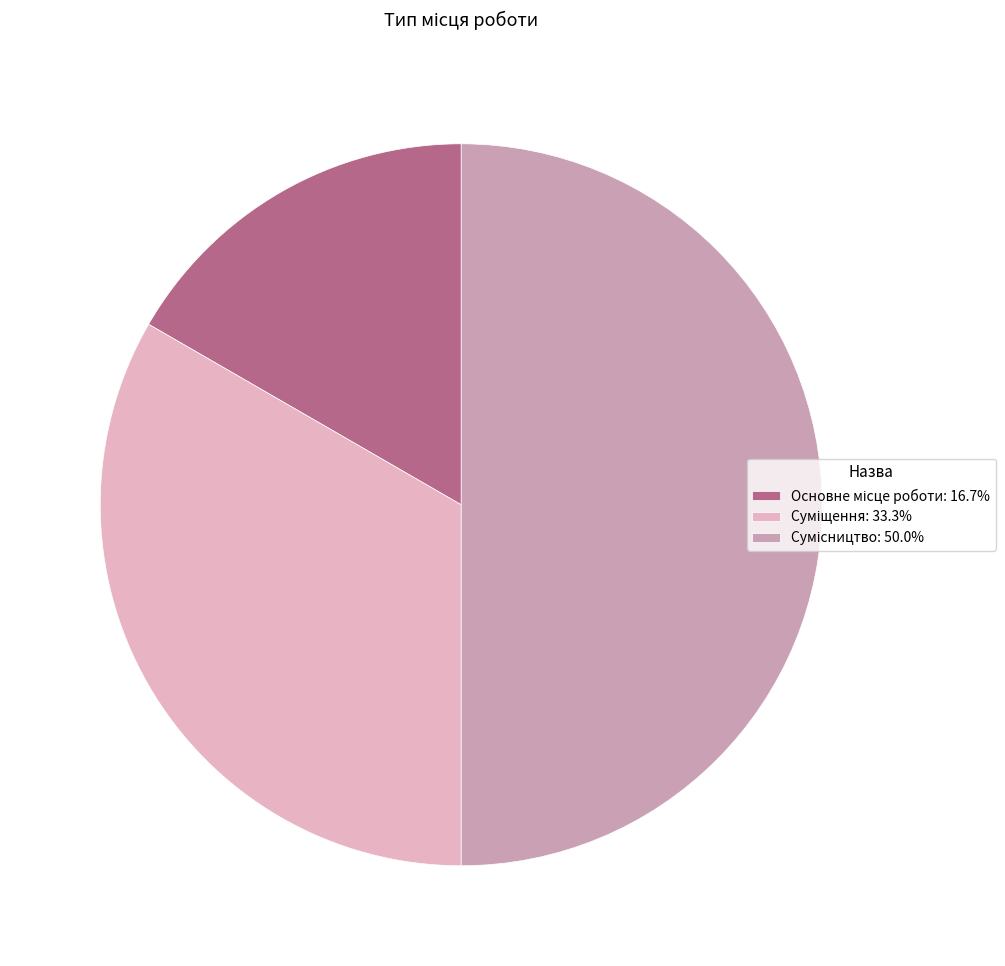

Count the number of slices in the pie.

3